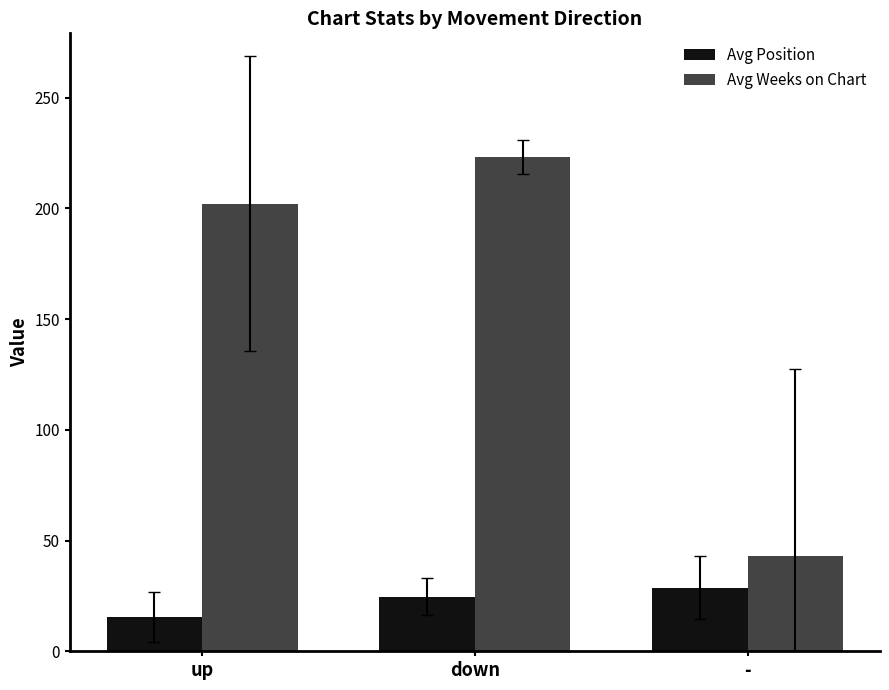

Which series has the widest spread of values?

Avg Weeks on Chart